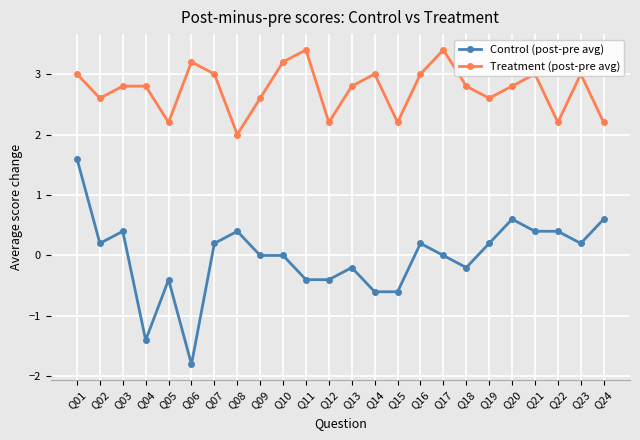

List the series in order of their peak value, highest first.

Treatment (post-pre avg), Control (post-pre avg)